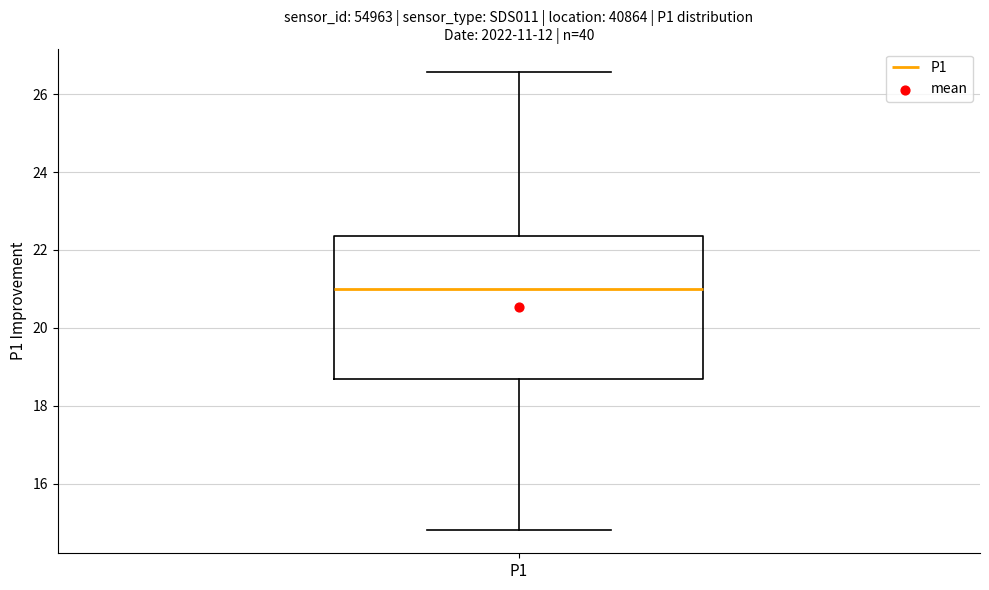

Transcribe this box plot: give where the median line is, the range the box spans, and where the two whiskers end, as read against the y-axis. The values are not printed on the chart, so give them approximately, as read against the axis.

median 21.0, box 18.6 to 22.4, whiskers 14.8 to 26.6